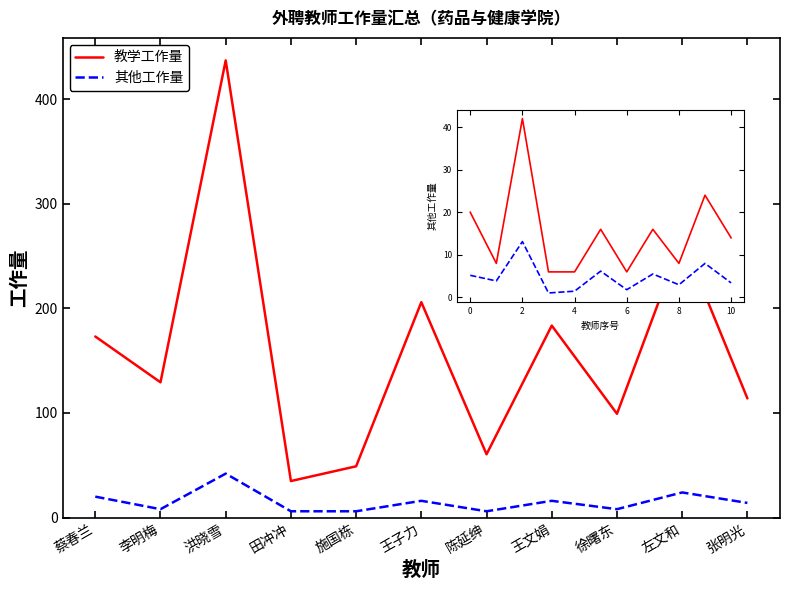

True or false: 教学工作量 has a value of 86.3 at 施国栋.

False